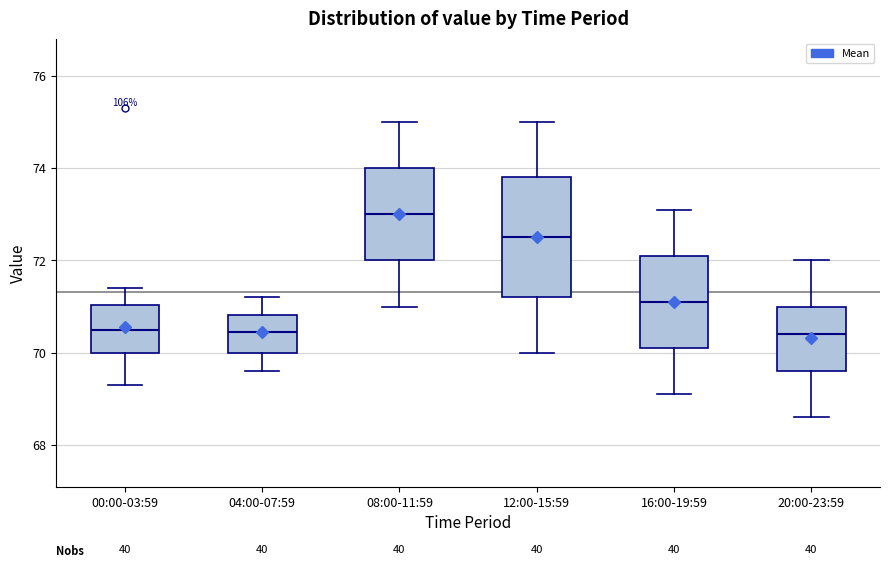

Which box's median line is the highest?

08:00-11:59